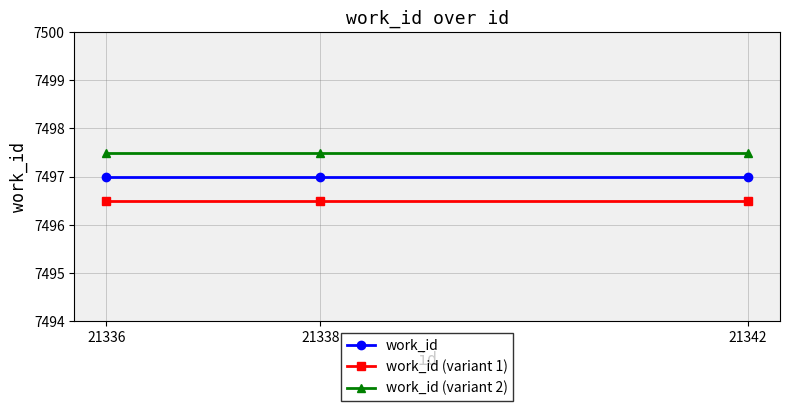

Rank the series at 21342 from lowest to highest value.

work_id (variant 1), work_id, work_id (variant 2)